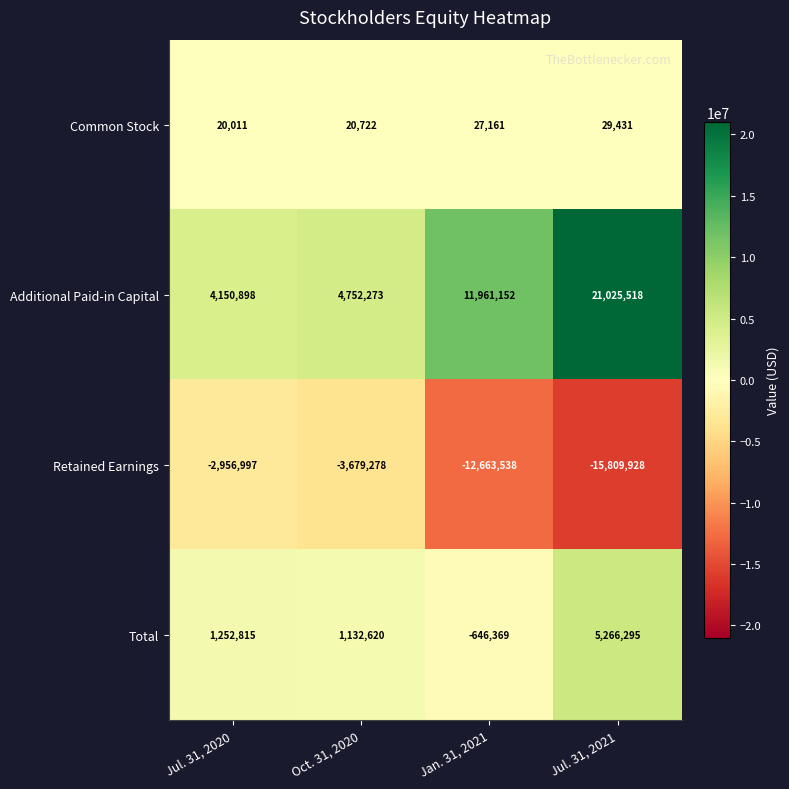

What value does the Retained Earnings series have at Oct. 31, 2020?

-3679278